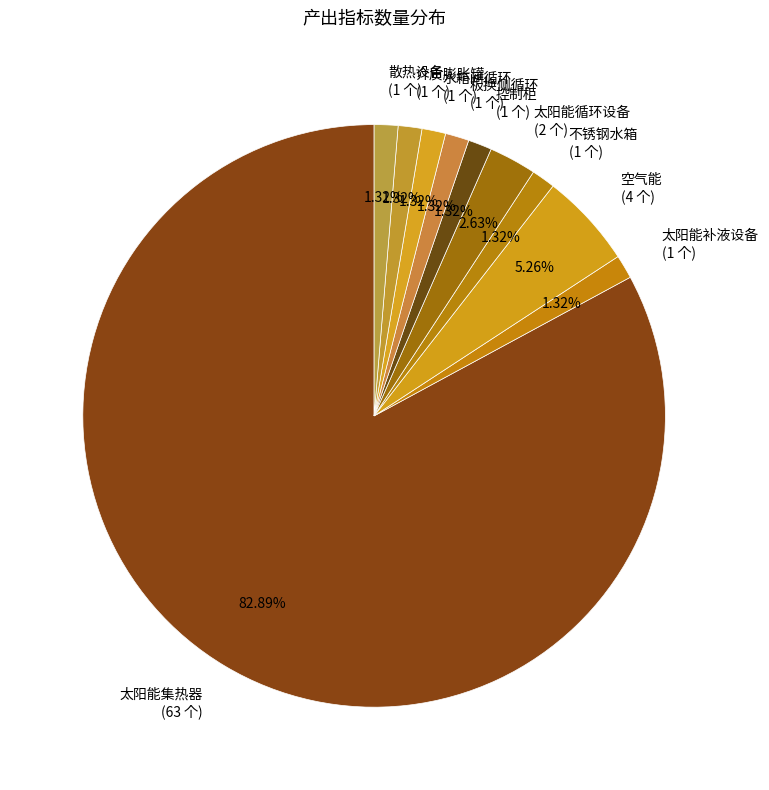

How much of the chart is everything except 太阳能集热器?

17.1%